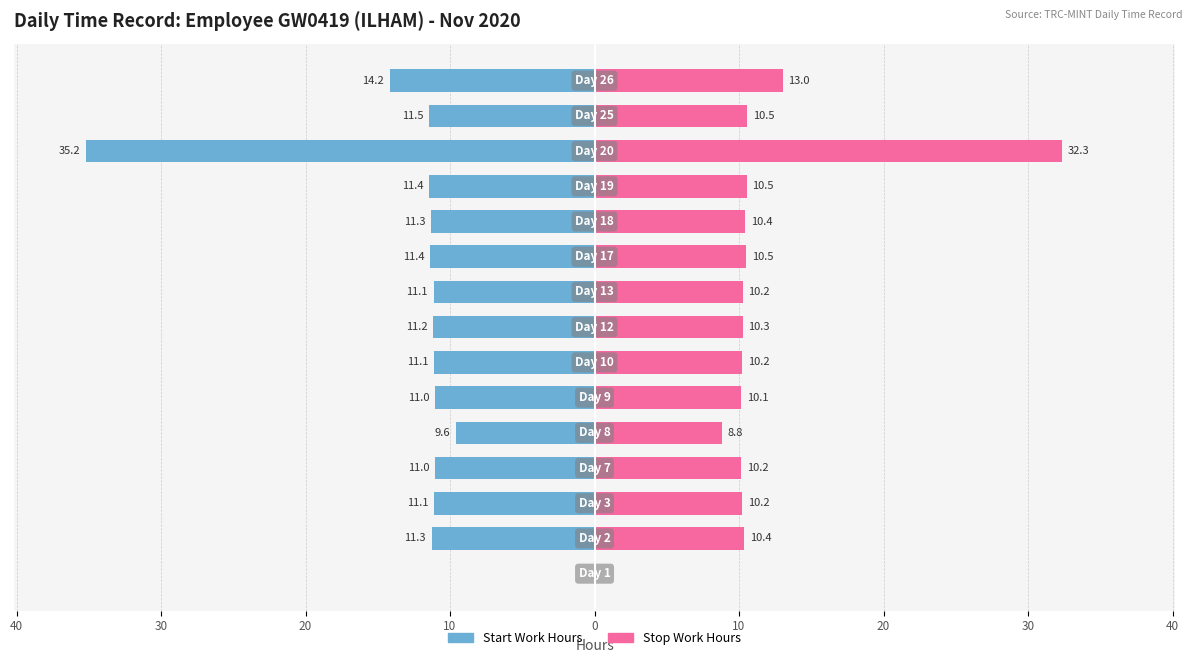

Count the number of data series in this chart.

2